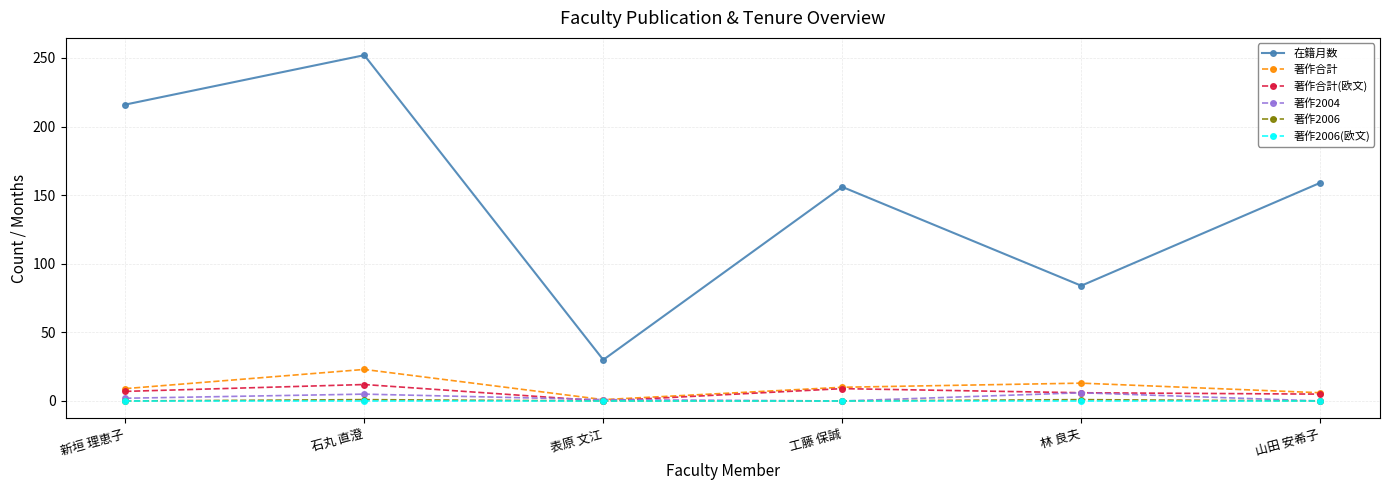

How many values in the 著作合計 series are below 10?

3